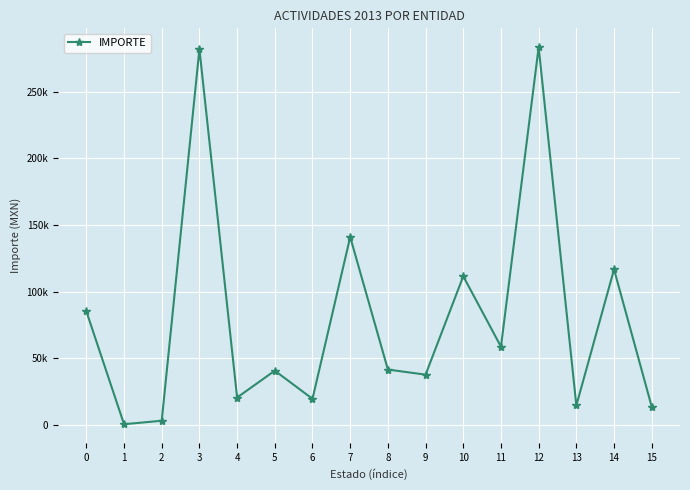

Is this an area chart (filled region under the line)?

No